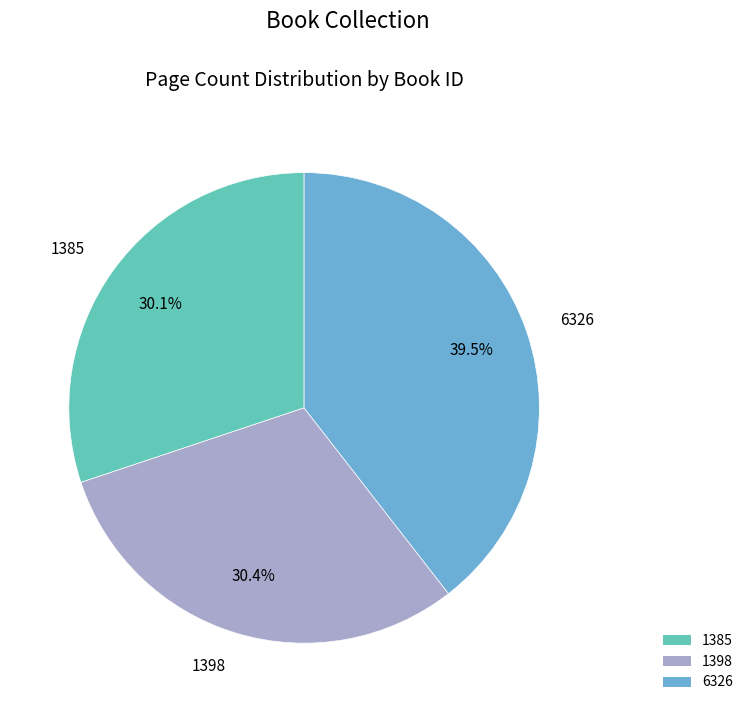

Combined, what portion of the pie is 1385 and 6326?

69.6%